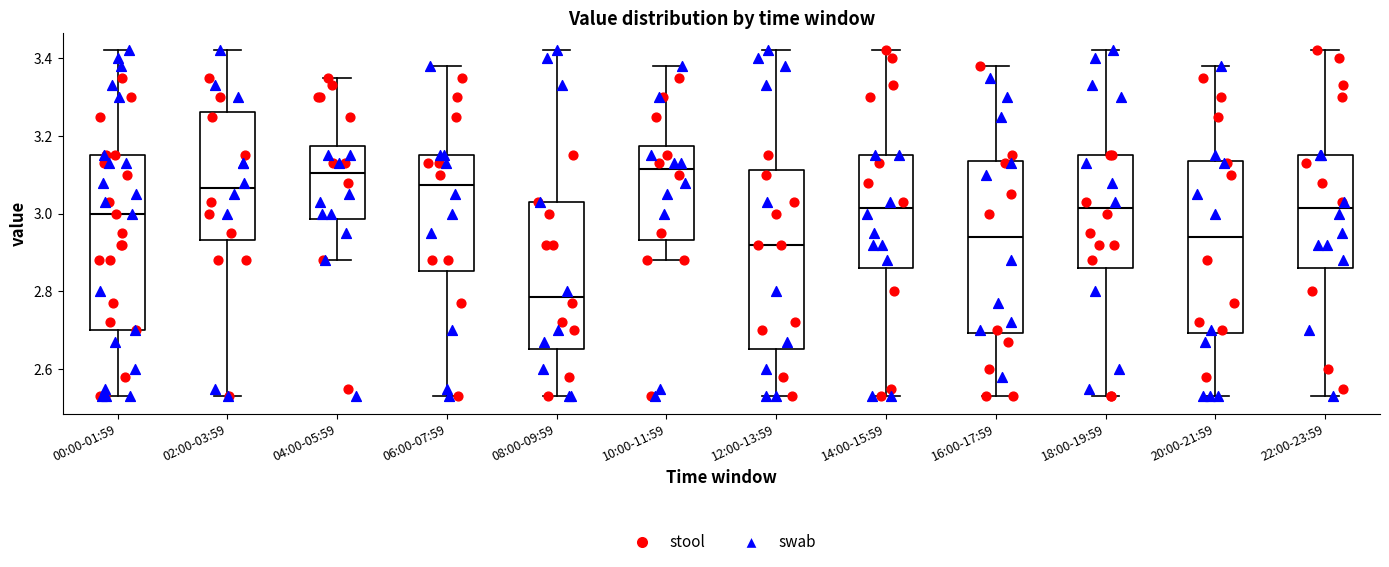

Reading left to right, transcribe this box plot: for each box, give where its median line is, the range the box spans, and where its two whiskers end, as read against the y-axis. The values are not printed on the chart, so give them approximately, as read against the axis.

00:00-01:59: median 3.00, box 2.70 to 3.16, whiskers 2.54 to 3.42
02:00-03:59: median 3.06, box 2.94 to 3.26, whiskers 2.54 to 3.42
04:00-05:59: median 3.10, box 2.98 to 3.18, whiskers 2.88 to 3.36
06:00-07:59: median 3.08, box 2.86 to 3.16, whiskers 2.54 to 3.38
08:00-09:59: median 2.78, box 2.66 to 3.04, whiskers 2.54 to 3.42
10:00-11:59: median 3.12, box 2.94 to 3.18, whiskers 2.88 to 3.38
12:00-13:59: median 2.92, box 2.66 to 3.12, whiskers 2.54 to 3.42
14:00-15:59: median 3.02, box 2.86 to 3.16, whiskers 2.54 to 3.42
16:00-17:59: median 2.94, box 2.70 to 3.14, whiskers 2.54 to 3.38
18:00-19:59: median 3.02, box 2.86 to 3.16, whiskers 2.54 to 3.42
20:00-21:59: median 2.94, box 2.70 to 3.14, whiskers 2.54 to 3.38
22:00-23:59: median 3.02, box 2.86 to 3.16, whiskers 2.54 to 3.42